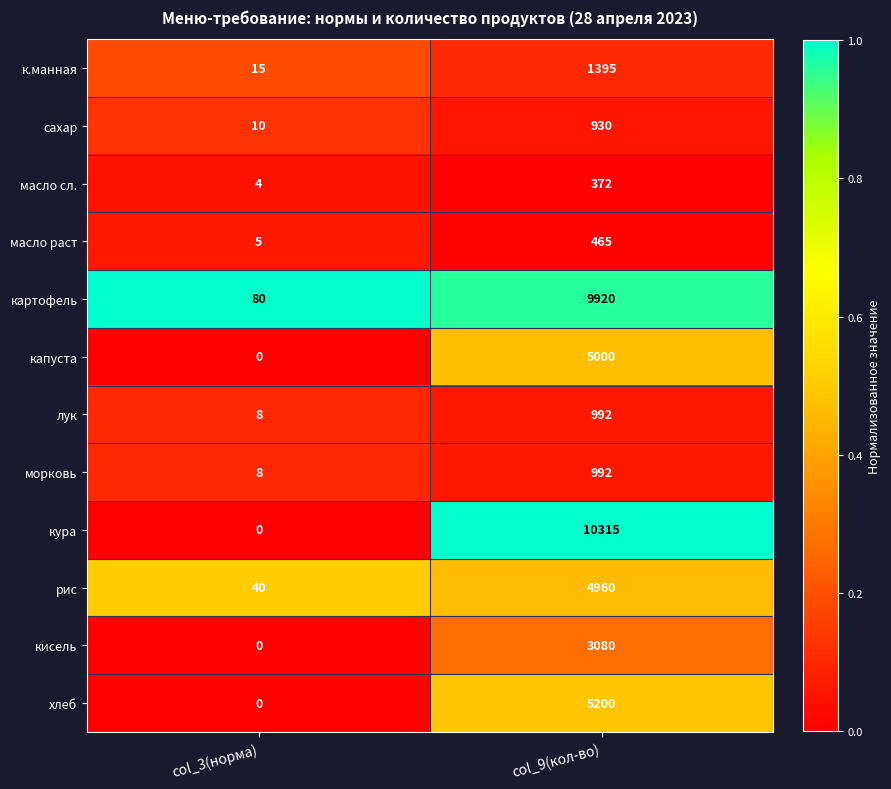

Rank the categories by масло раст value from lowest to highest.

col_3(норма), col_9(кол-во)